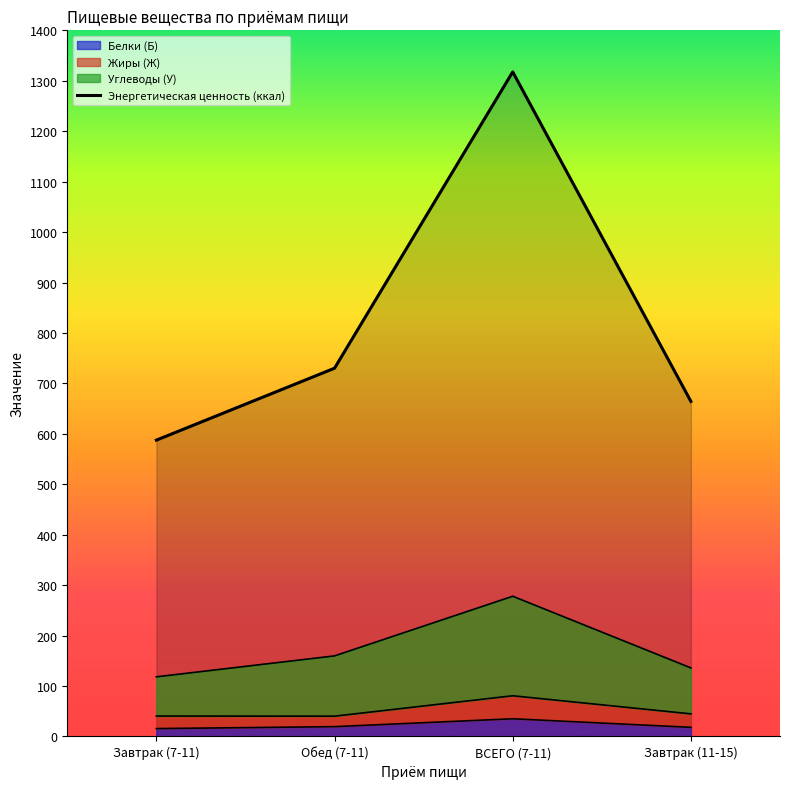

What is the sum of the values at Завтрак (7-11) and ВСЕГО (7-11)?

1905.1